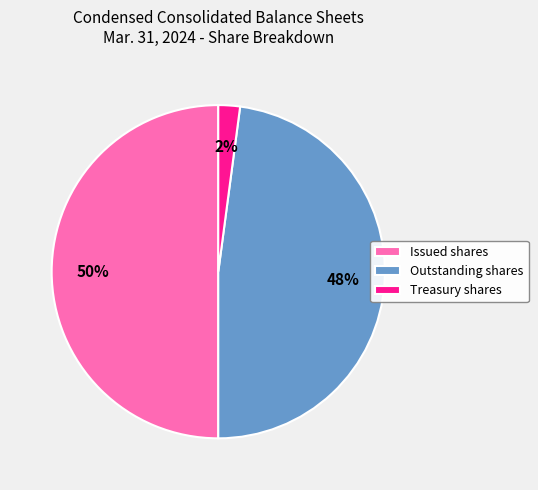

Approximately how many times larger is the value at Outstanding shares compared to Issued shares?

1.0